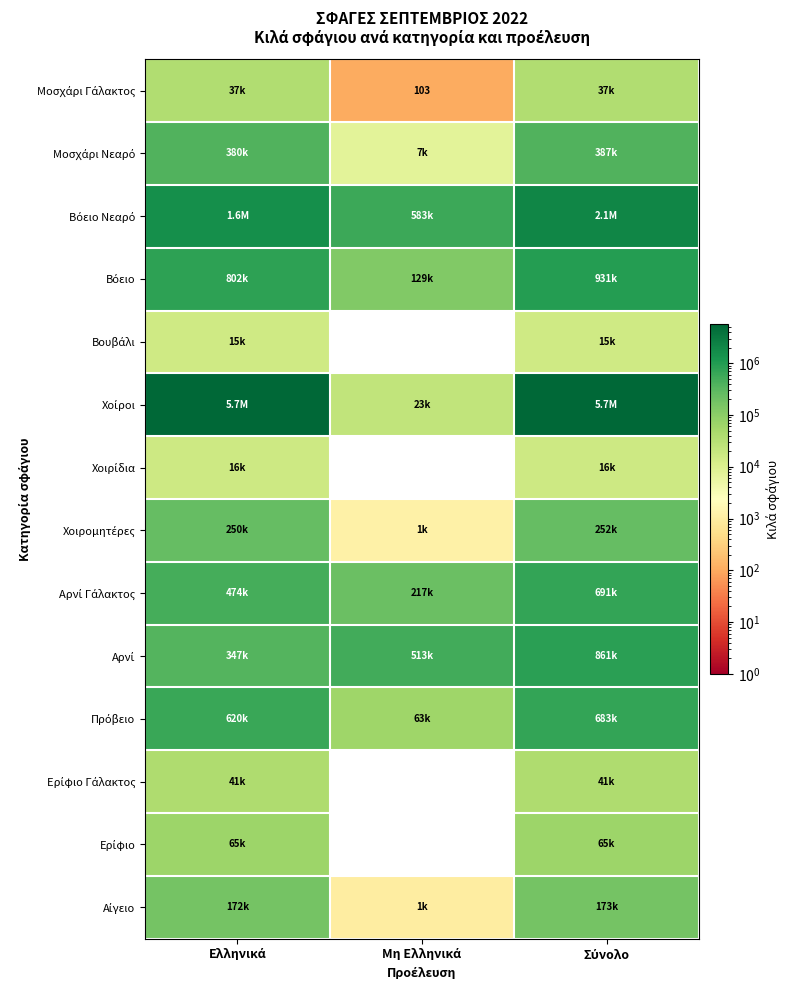

At Μη Ελληνικά, list the series in order from largest to smallest.

Βόειο Νεαρό, Αρνί, Αρνί Γάλακτος, Βόειο, Πρόβειο, Χοίροι, Μοσχάρι Νεαρό, Χοιρομητέρες, Αίγειο, Μοσχάρι Γάλακτος, Βουβάλι, Χοιρίδια, Ερίφιο Γάλακτος, Ερίφιο